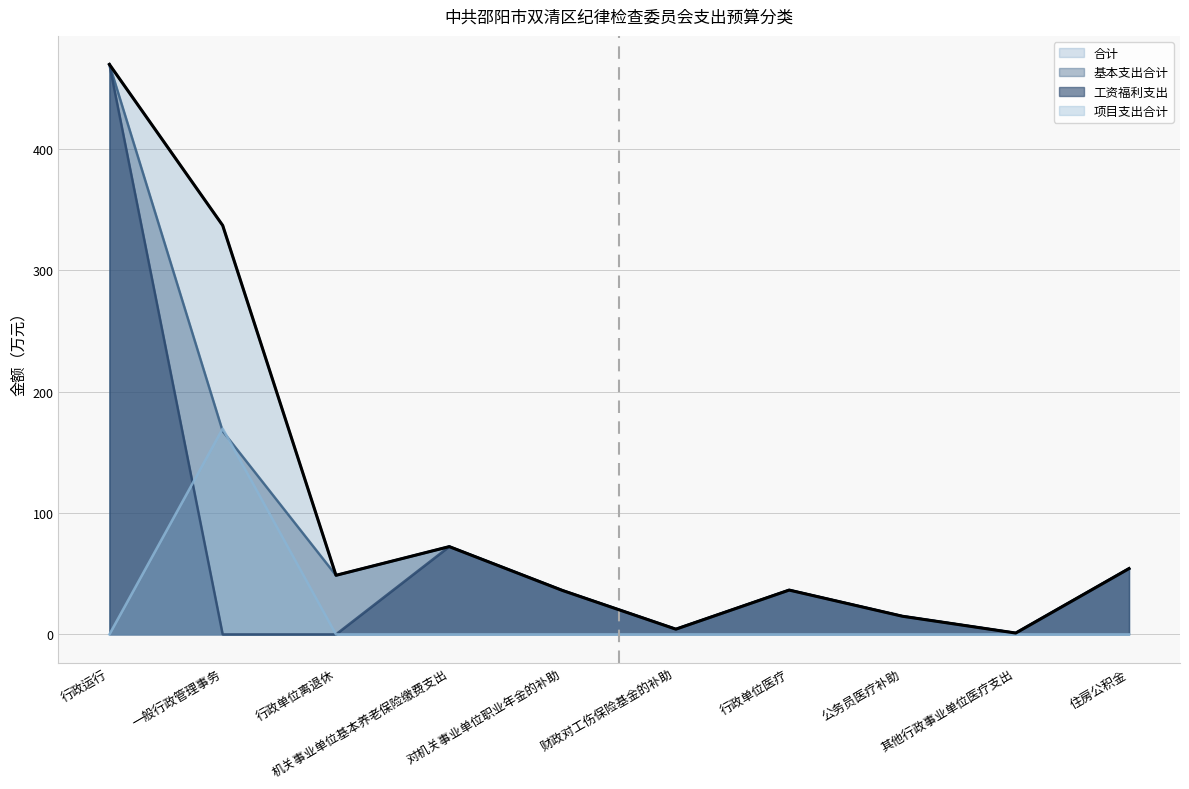

What is the label of the 1st point from the right?

住房公积金